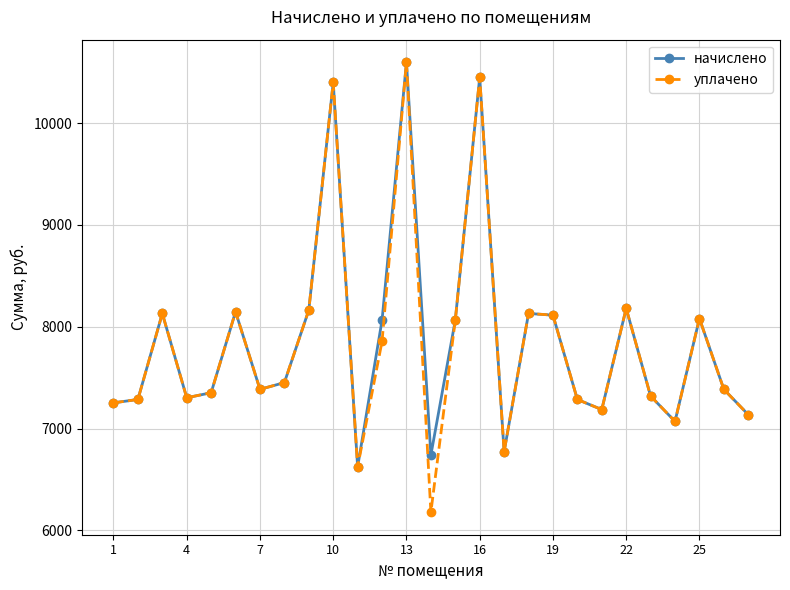

At how many categories does at least one series exceed 9299?

3